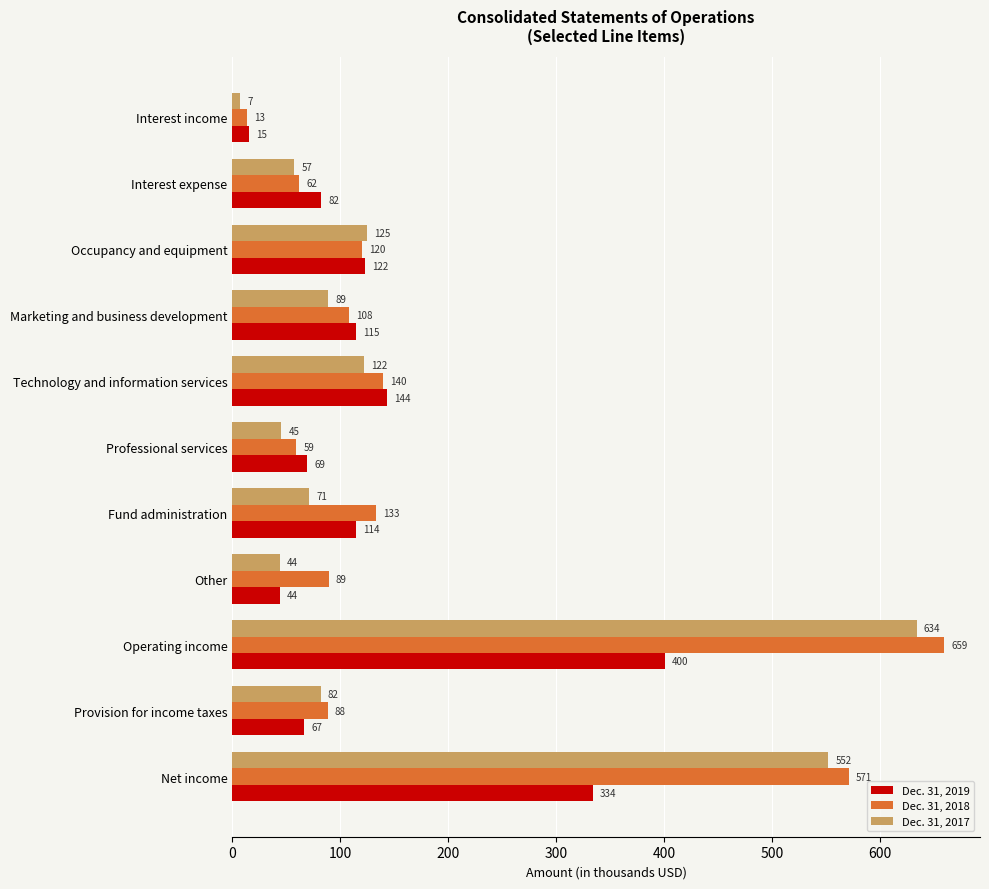

Which series changed the most between Technology and information services and Fund administration?

Dec. 31, 2017